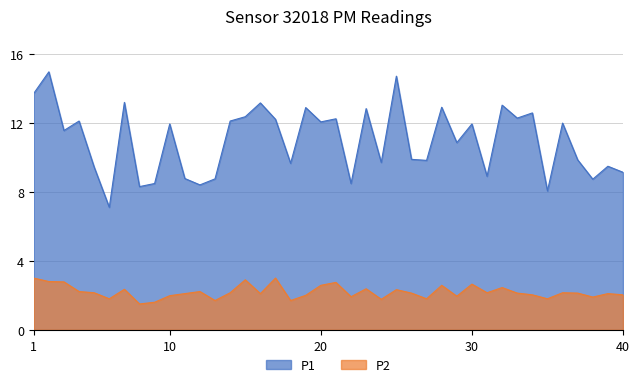

True or false: P1 has more than 2 interior local peaks.

True